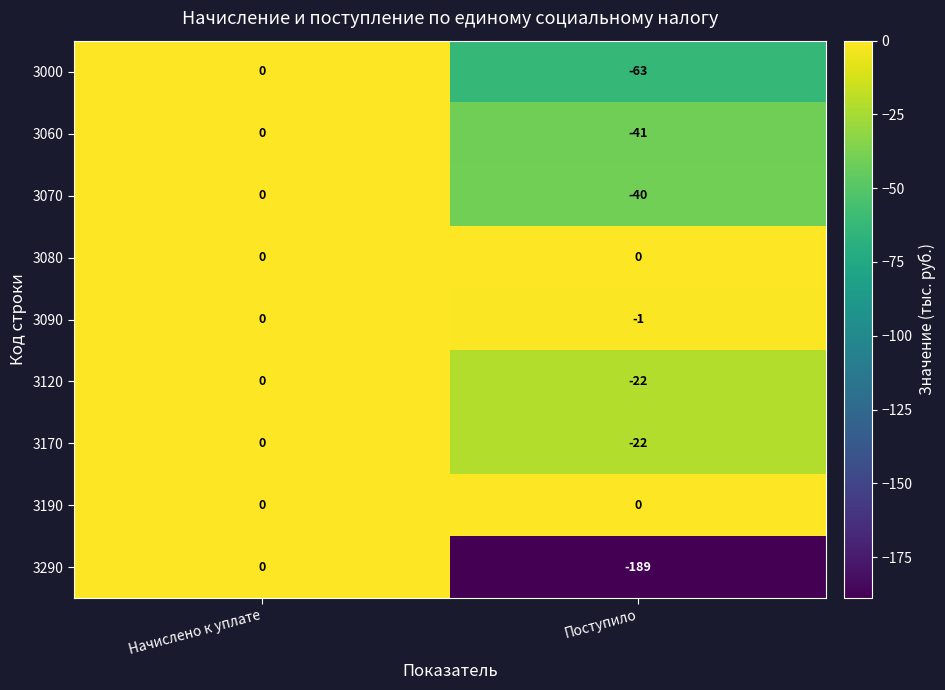

Reading left to right, list all the values displayed in this chart.

3000: 0	-63
3060: 0	-41
3070: 0	-40
3080: 0	0
3090: 0	-1
3120: 0	-22
3170: 0	-22
3190: 0	0
3290: 0	-189